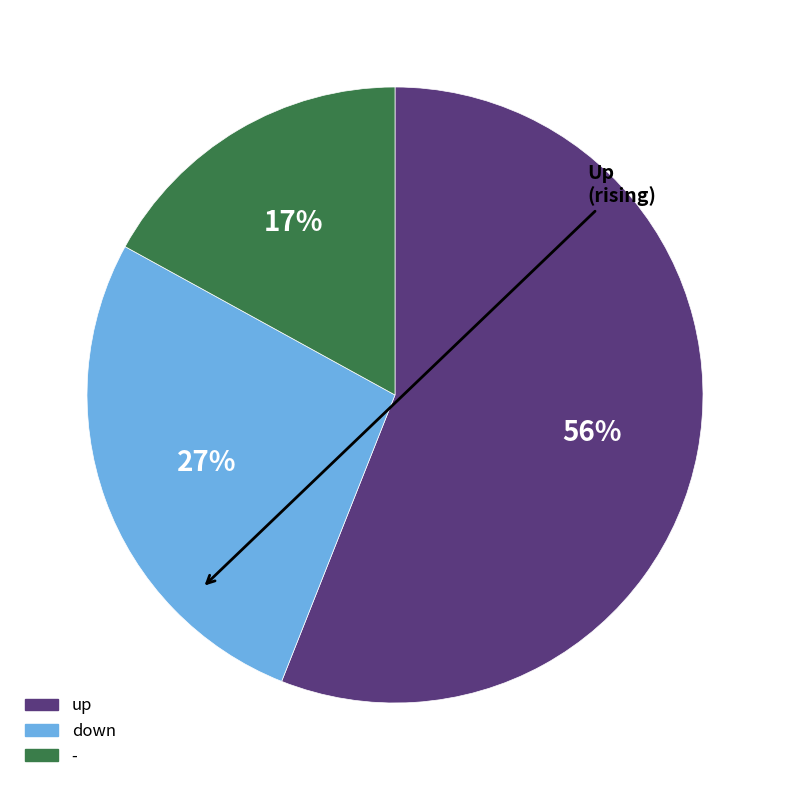

What is the smallest slice in the pie chart?

-